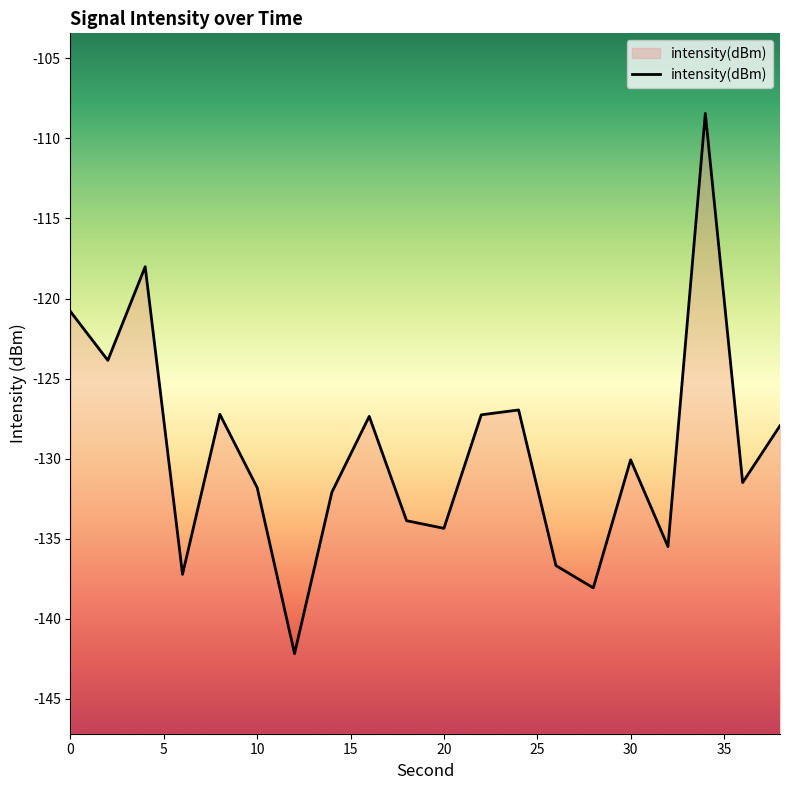

Reading left to right, list all the values displayed in this chart.

0=-120.8	2=-123.9	4=-118.0	6=-137.2	8=-127.2	10=-131.8	12=-142.2	14=-132.1	16=-127.4	18=-133.9	20=-134.4	22=-127.3	24=-127.0	26=-136.7	28=-138.1	30=-130.1	32=-135.5	34=-108.4	36=-131.5	38=-127.9